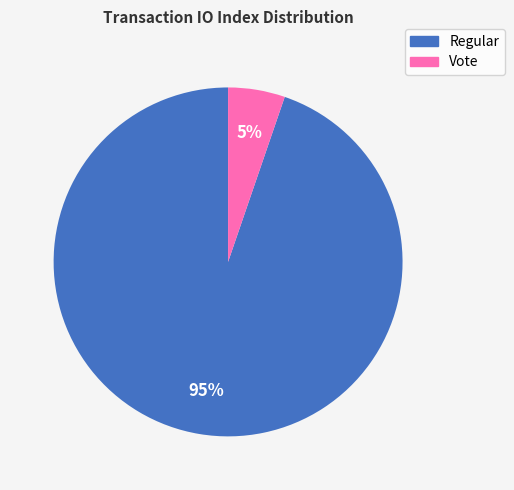

Count the number of slices in the pie.

2